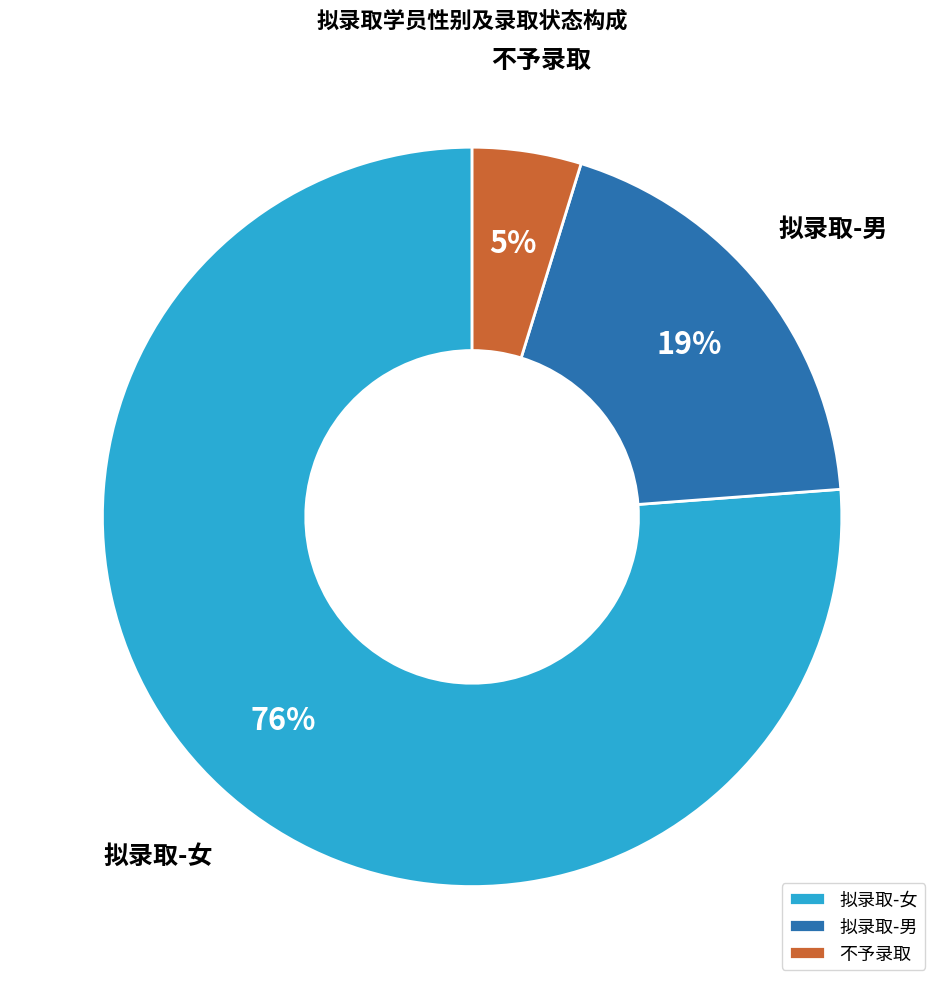

Combined, do 拟录取-女 and 拟录取-男 account for over 50%?

Yes